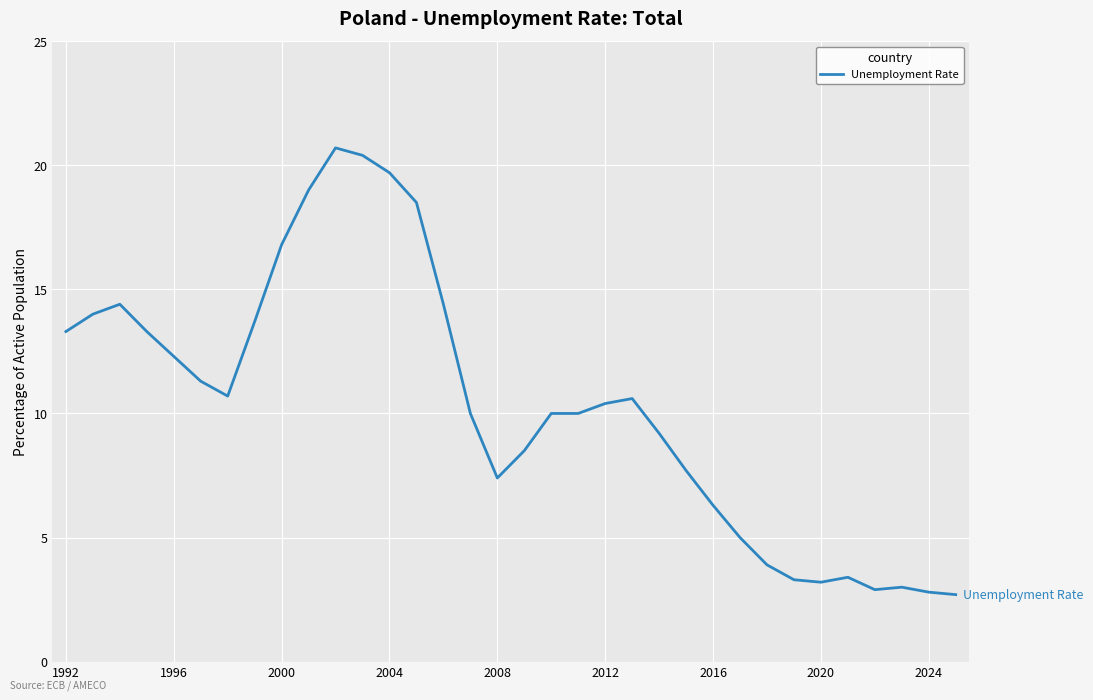

What is the maximum value shown in the chart?

20.7